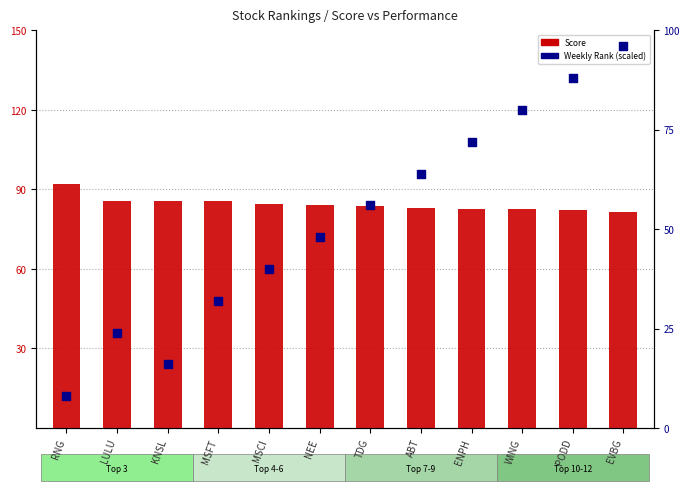

Which series contains the lowest Y value?

Weekly Rank (scaled)